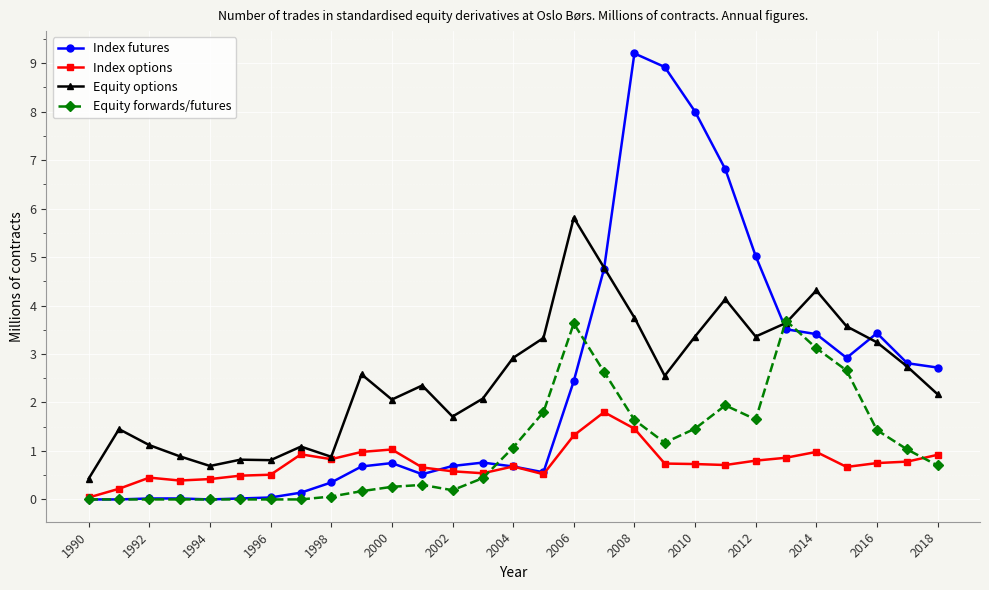

Rank the series by their maximum value, from lowest to highest.

Index options, Equity forwards/futures, Equity options, Index futures